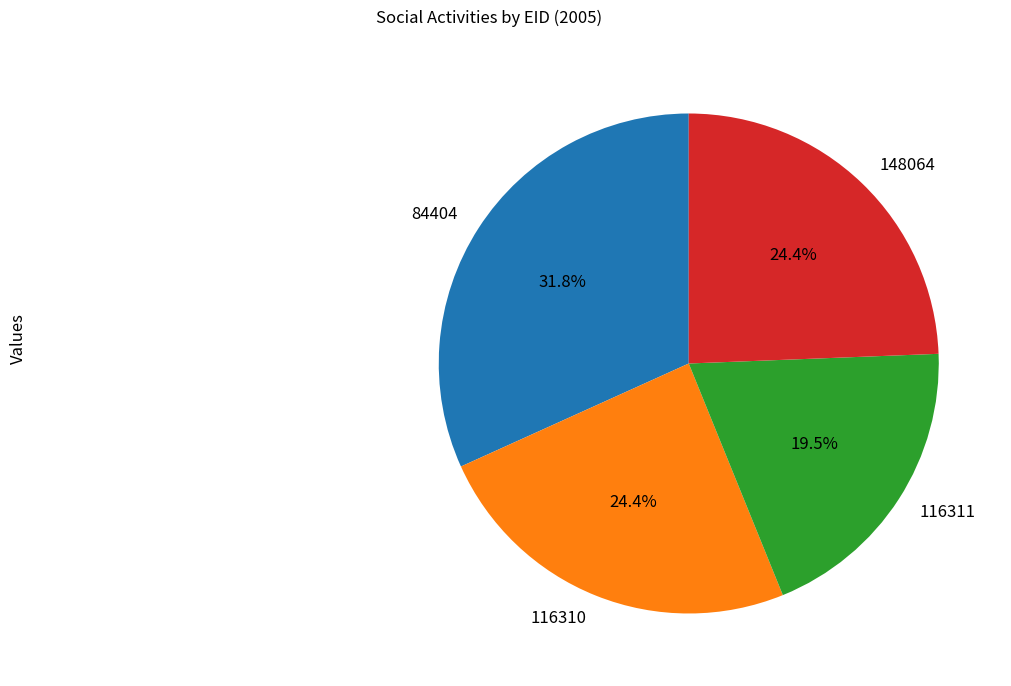

To the nearest percent, what is the difference between the largest and smallest slice percentages?

12%